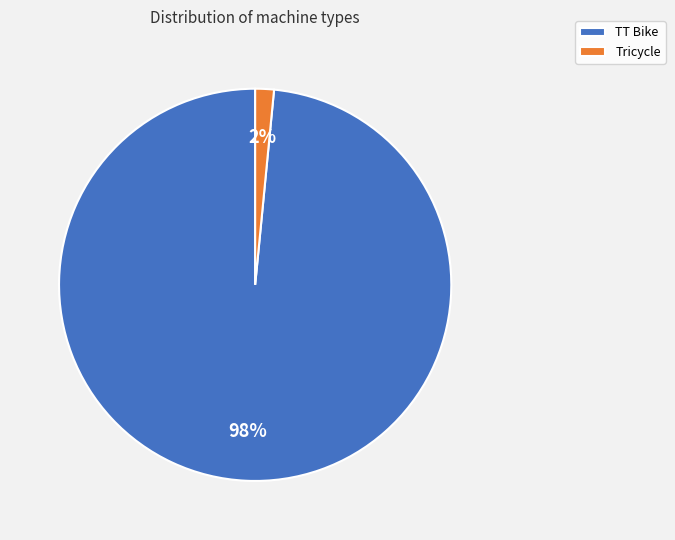

To the nearest percent, what portion does Tricycle represent?

2%